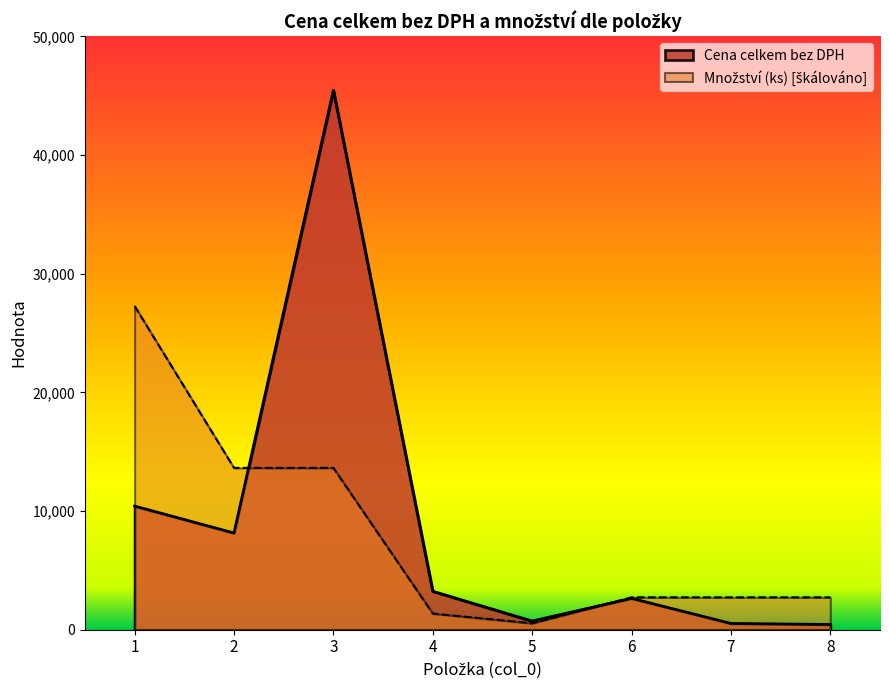

At which category does Cena celkem bez DPH reach its first local peak?

3